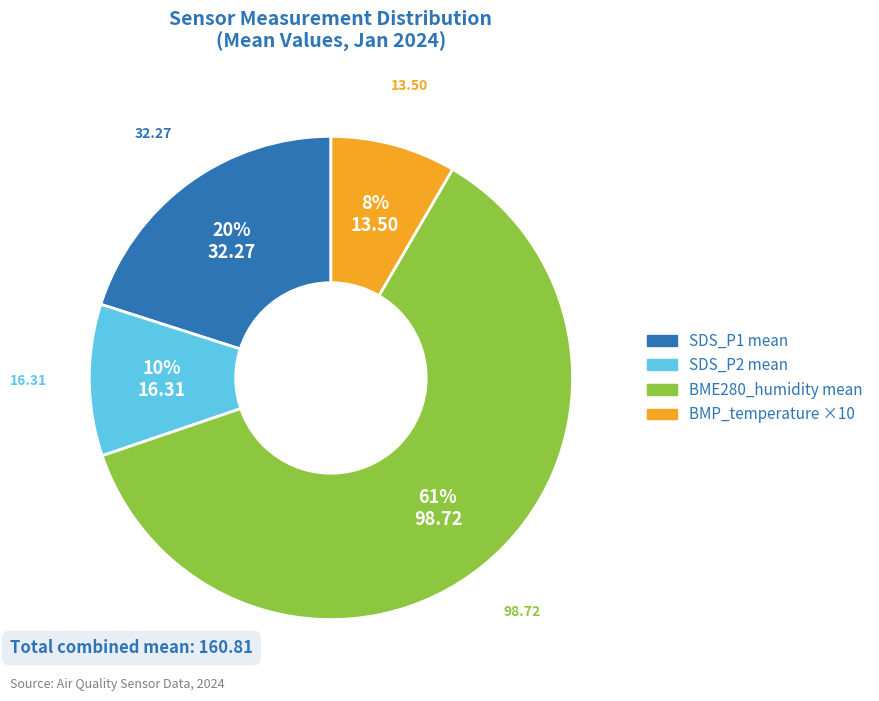

Which slice is the largest?

BME280_humidity mean